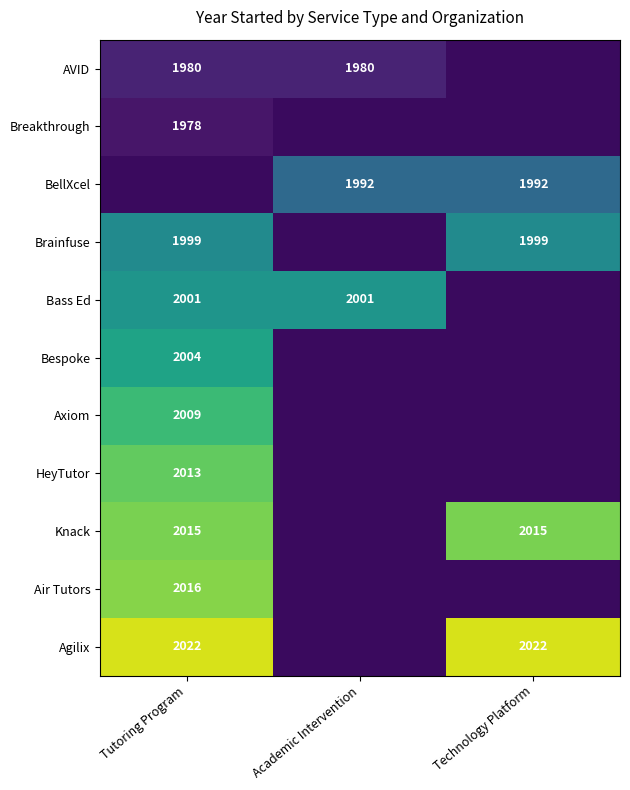

Is it true that Agilix equals 597 at Technology Platform?

False